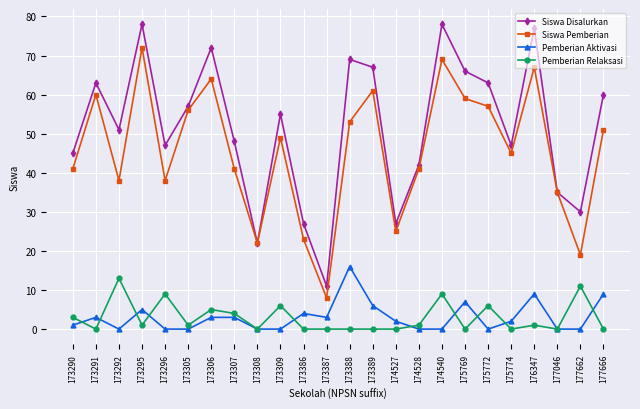

Is this an area chart (filled region under the line)?

No